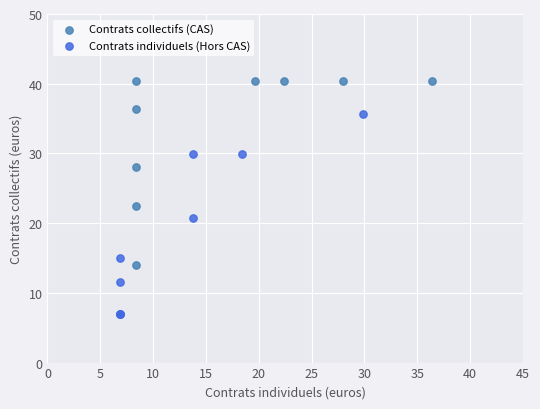

Which series reaches the minimum Y coordinate?

Contrats individuels (Hors CAS)